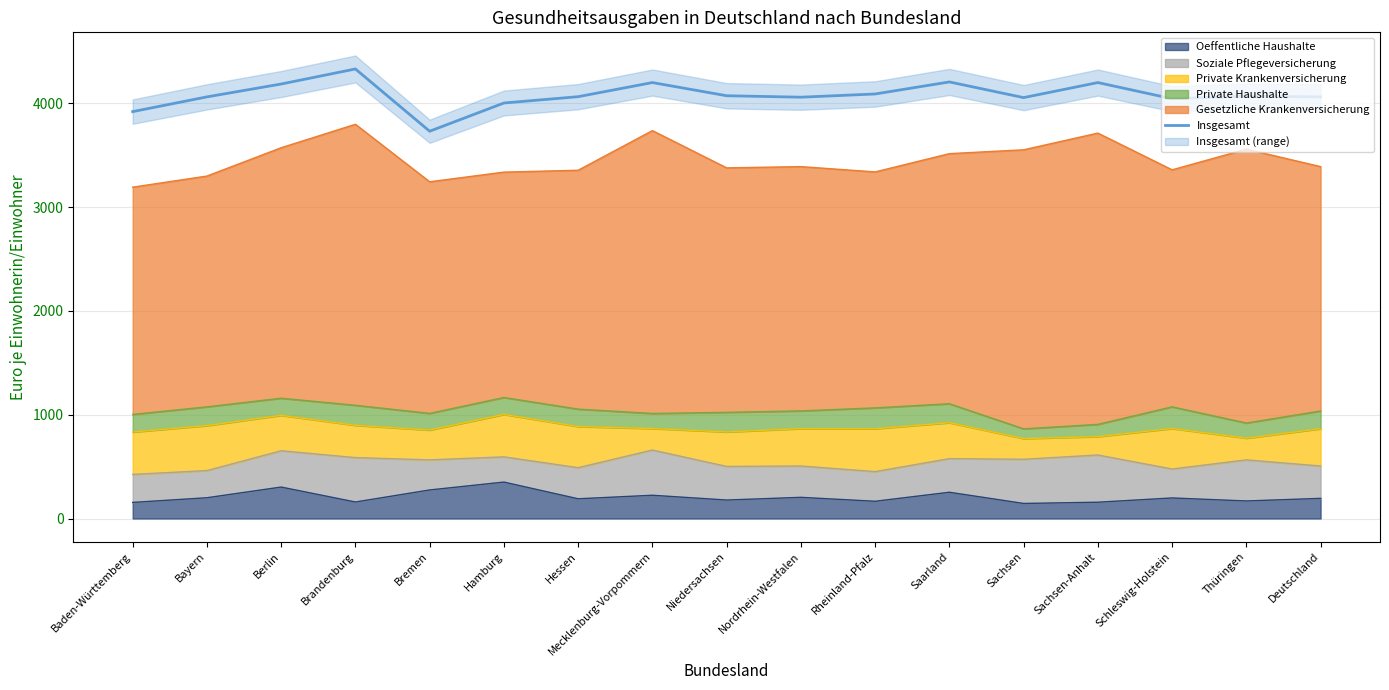

The value at Thüringen is 4070. True or false?

True